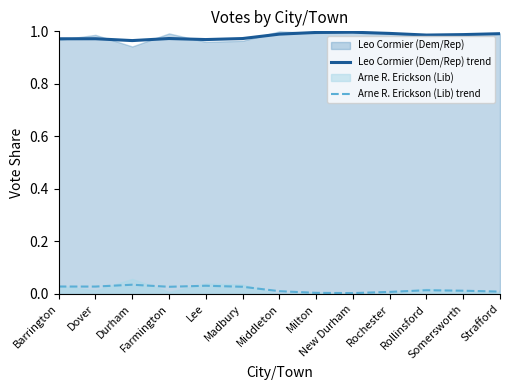

Is the value of Arne R. Erickson (Lib) trend at Somersworth greater than the value of Leo Cormier (Dem/Rep) trend at Somersworth?

No